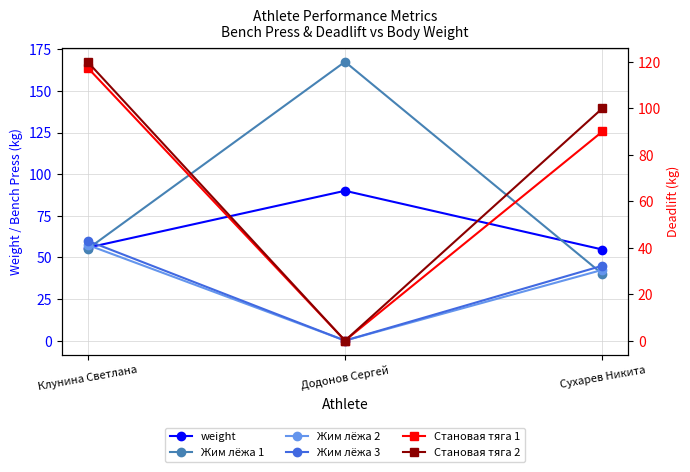

Rank the categories by Жим лёжа 3 value from highest to lowest.

Клунина Светлана, Сухарев Никита, Додонов Сергей